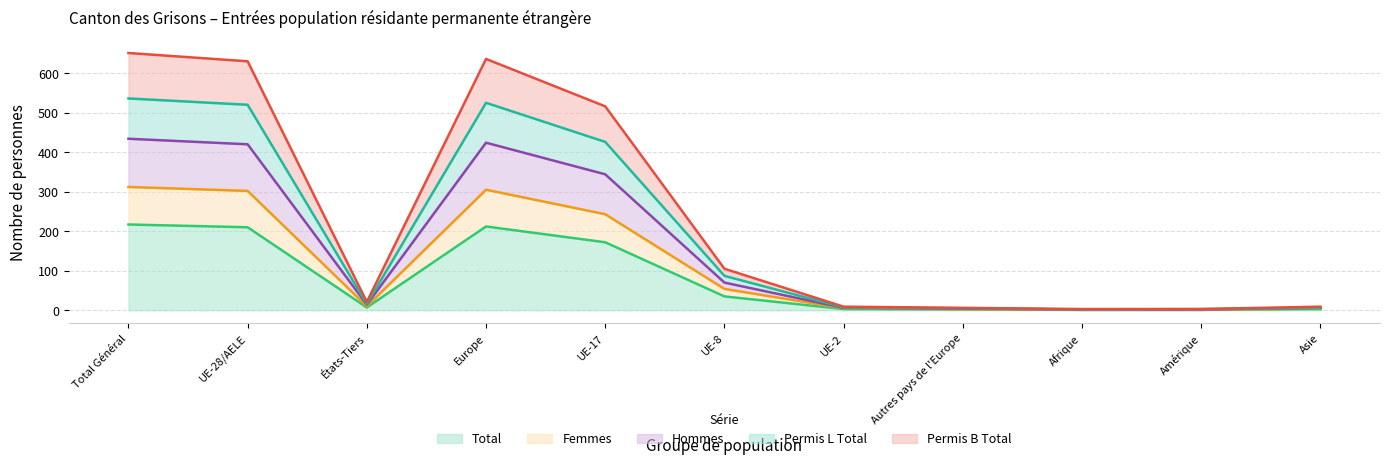

What is the spread (max minus min) of values at Europe?

424